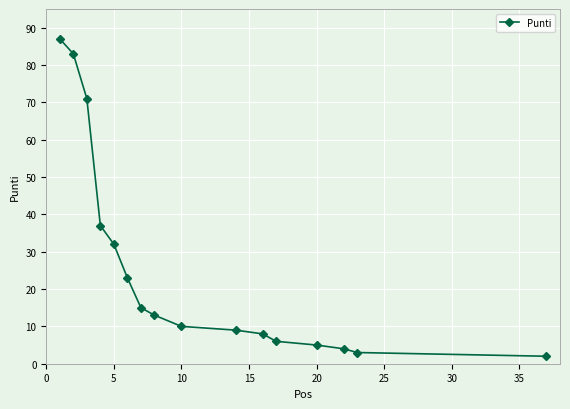

What is the sum of all values?

408